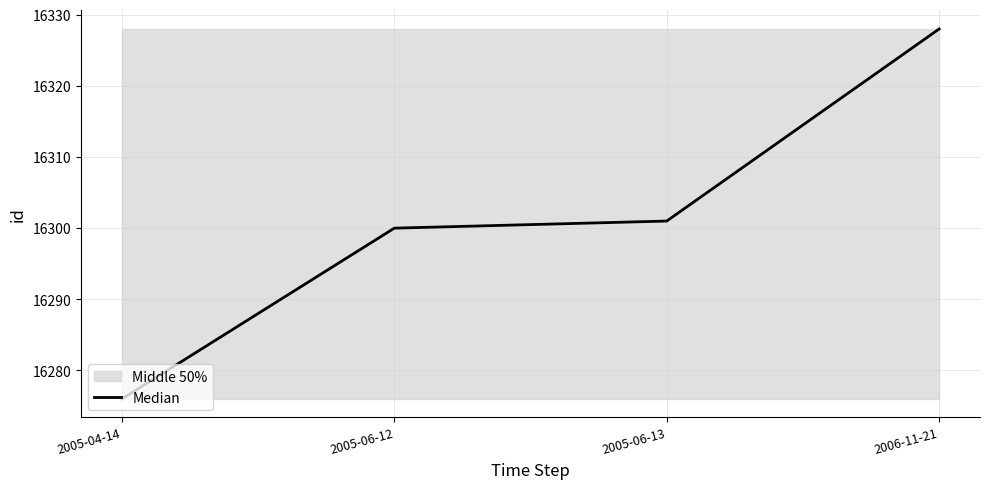

What is the ratio of the value at 2006-11-21 to the value at 2005-06-12?

1.0